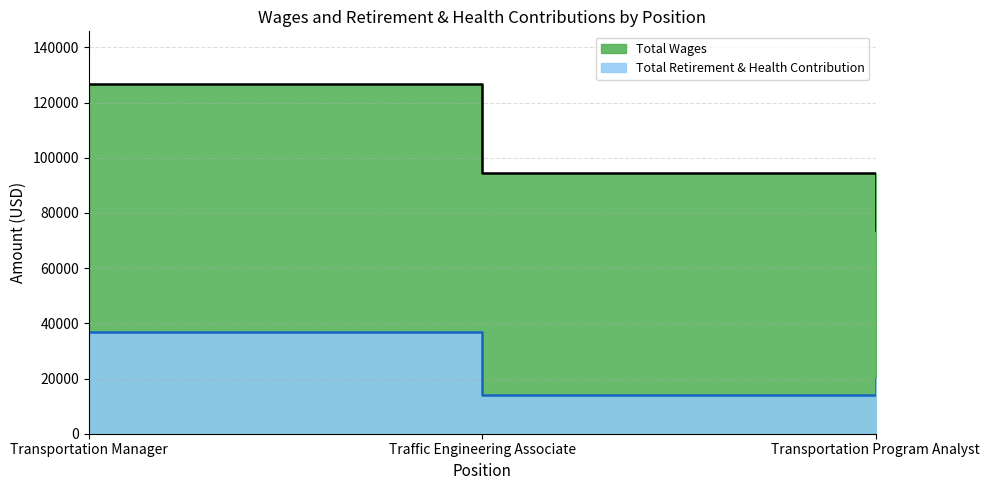

What is the difference between the maximum and minimum values in the Total Retirement & Health Contribution series?

22721